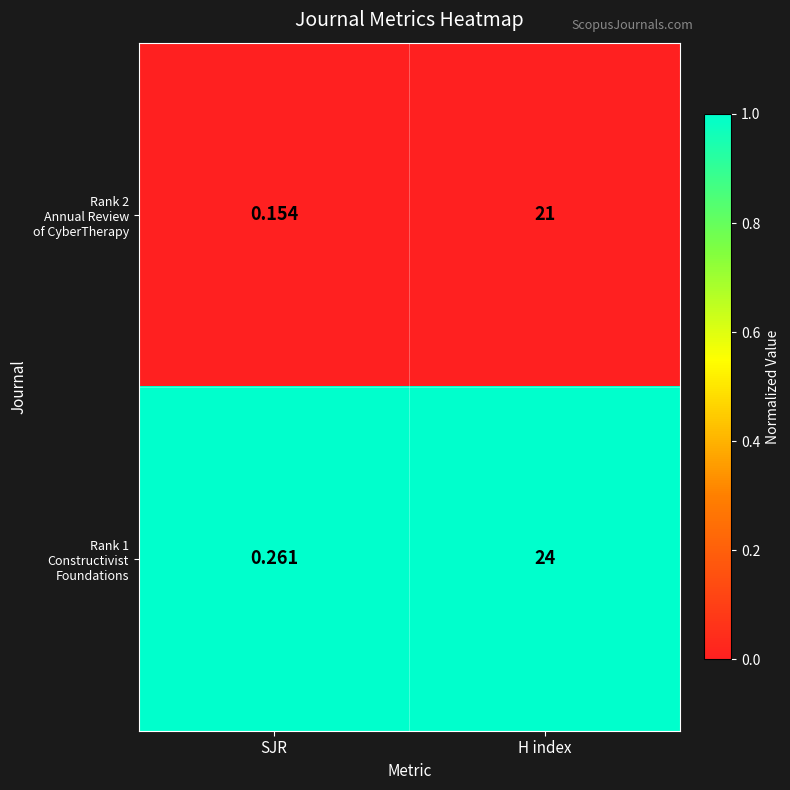

At which category does the chart reach its peak across all series?

H index